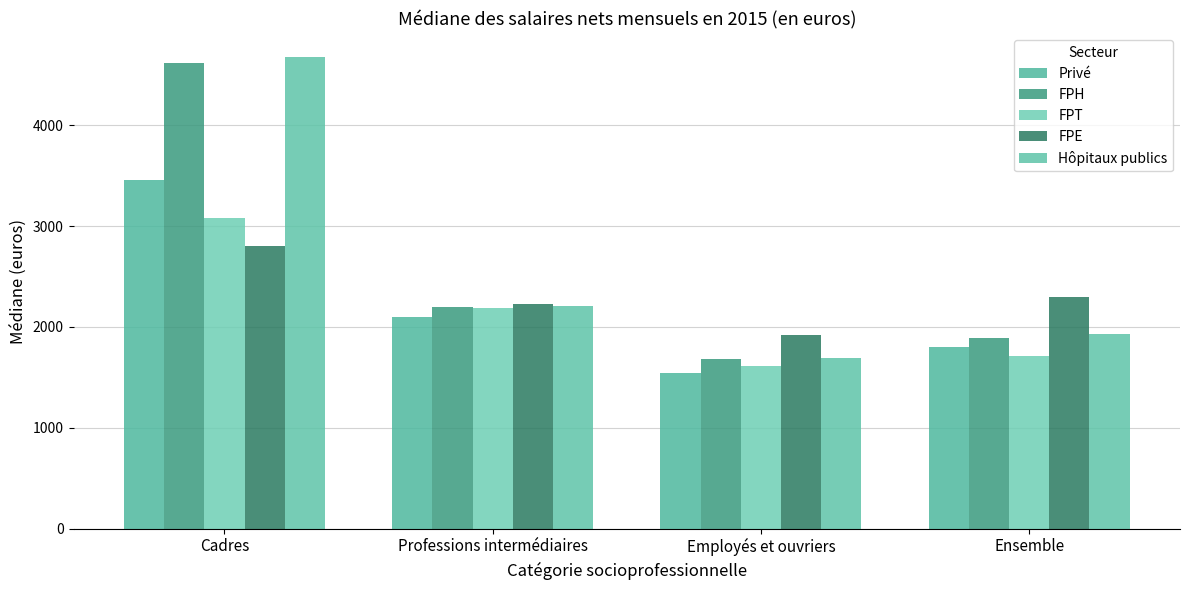

Count the number of data series in this chart.

5